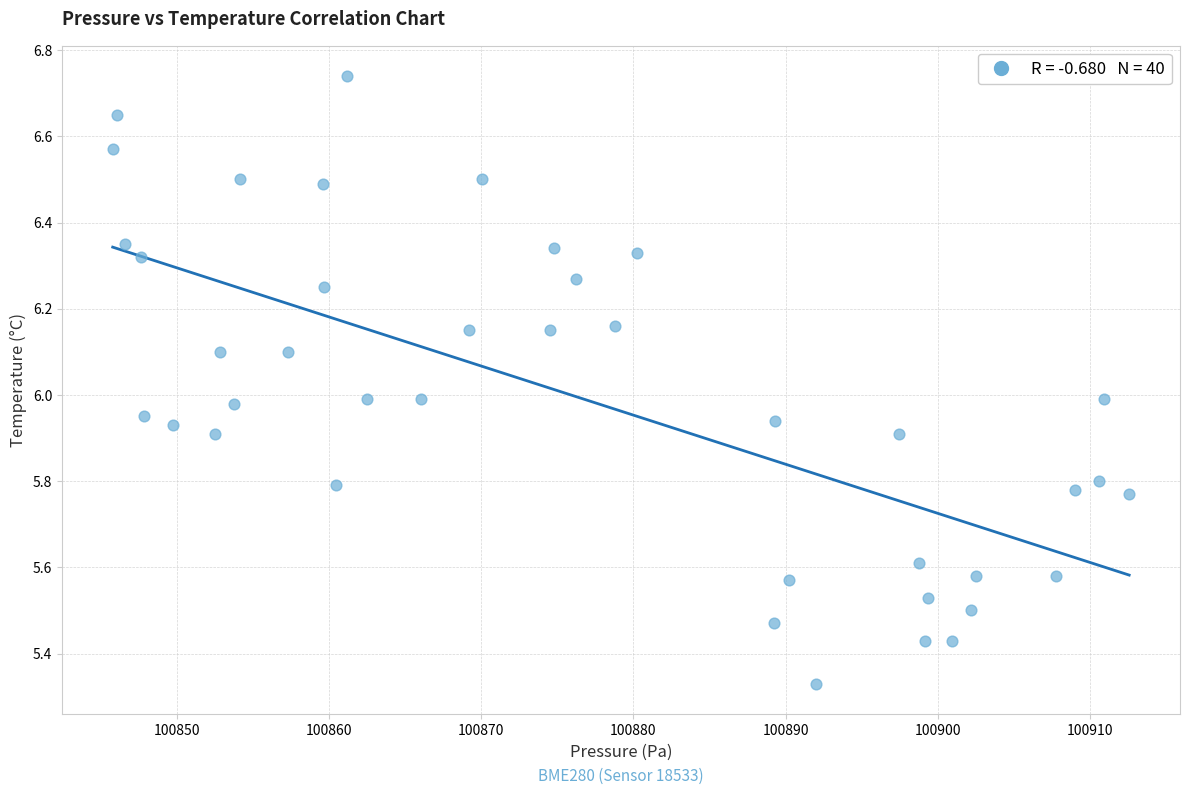

What is the range of X values (max minus min)?

66.8